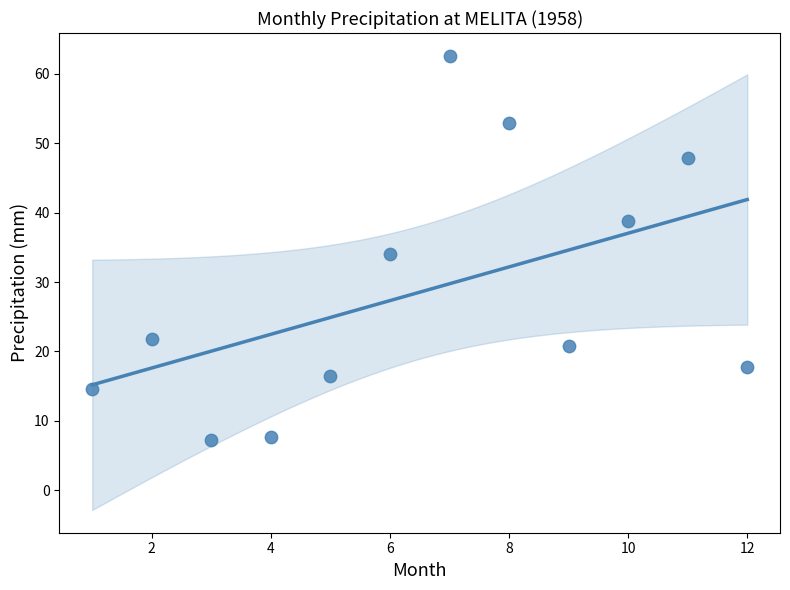

What is the average X value?

6.5